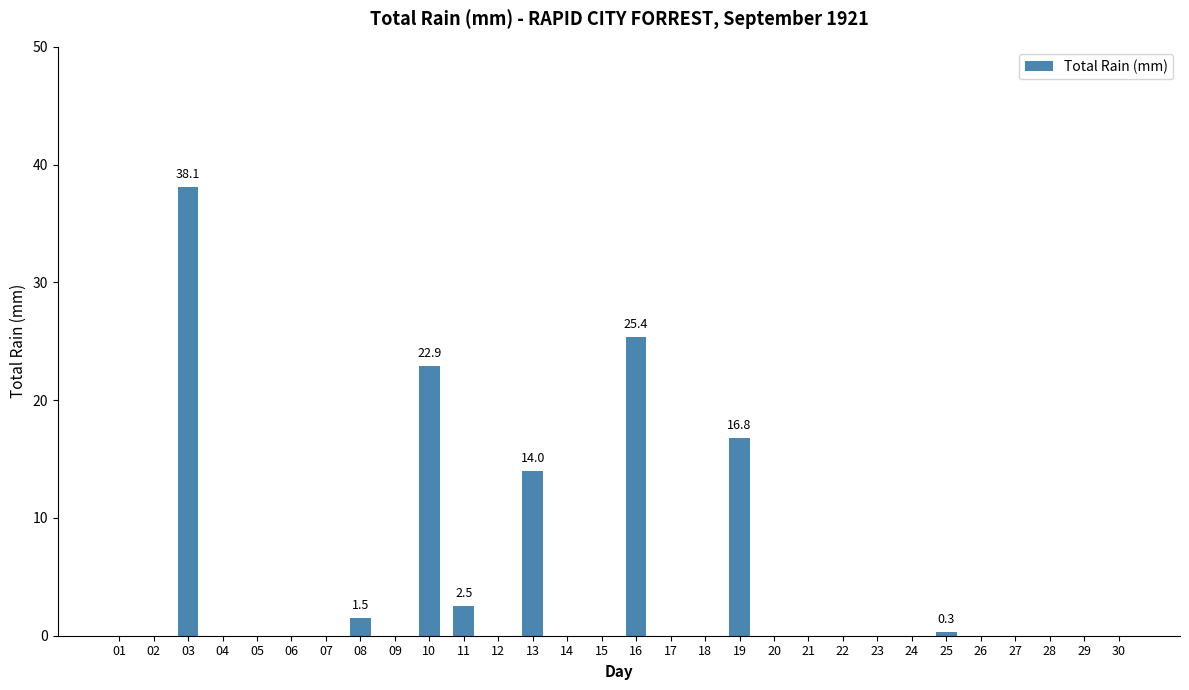

What is the maximum value shown in the chart?

38.1